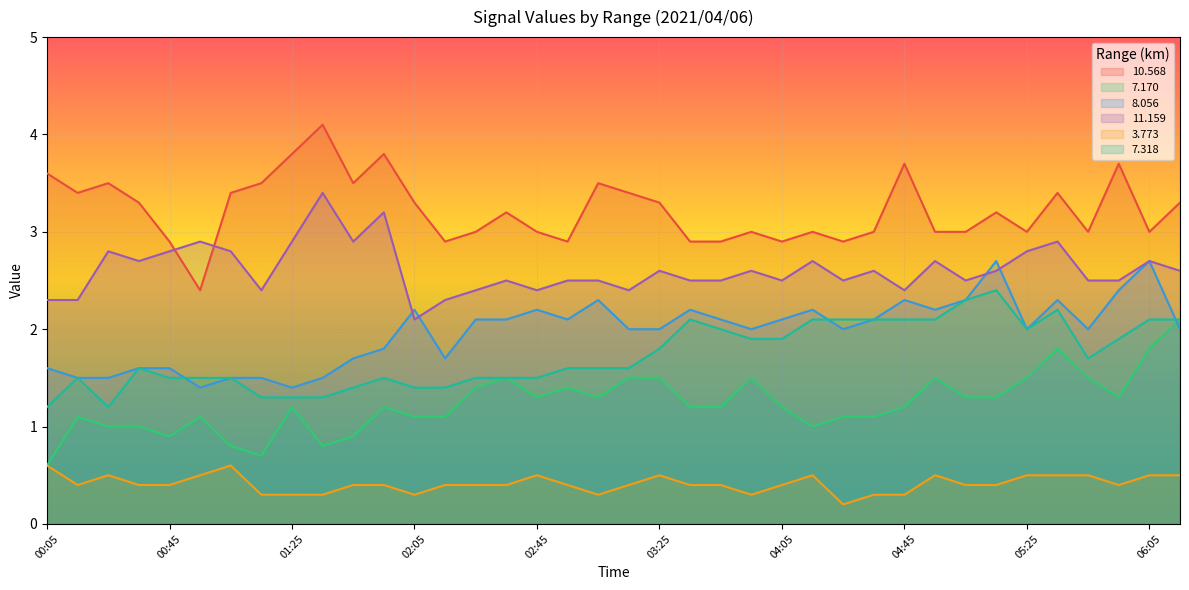

Reading right to left, transcribe all the data shown in this chart.

 10.568: 06:15=3.3	06:05=3.0	05:55=3.7	05:45=3.0	05:35=3.4	05:25=3.0	05:15=3.2	05:05=3.0	04:55=3.0	04:45=3.7	04:35=3.0	04:25=2.9	04:15=3.0	04:05=2.9	03:55=3.0	03:45=2.9	03:35=2.9	03:25=3.3	03:15=3.4	03:05=3.5	02:55=2.9	02:45=3.0	02:35=3.2	02:25=3.0	02:15=2.9	02:05=3.3	01:55=3.8	01:45=3.5	01:35=4.1	01:25=3.8	01:15=3.5	01:05=3.4	00:55=2.4	00:45=2.9	00:35=3.3	00:25=3.5	00:15=3.4	00:05=3.6
  7.170: 06:15=2.1	06:05=1.8	05:55=1.3	05:45=1.5	05:35=1.8	05:25=1.5	05:15=1.3	05:05=1.3	04:55=1.5	04:45=1.2	04:35=1.1	04:25=1.1	04:15=1.0	04:05=1.2	03:55=1.5	03:45=1.2	03:35=1.2	03:25=1.5	03:15=1.5	03:05=1.3	02:55=1.4	02:45=1.3	02:35=1.5	02:25=1.4	02:15=1.1	02:05=1.1	01:55=1.2	01:45=0.9	01:35=0.8	01:25=1.2	01:15=0.7	01:05=0.8	00:55=1.1	00:45=0.9	00:35=1.0	00:25=1.0	00:15=1.1	00:05=0.6
  8.056: 06:15=2.0	06:05=2.7	05:55=2.4	05:45=2.0	05:35=2.3	05:25=2.0	05:15=2.7	05:05=2.3	04:55=2.2	04:45=2.3	04:35=2.1	04:25=2.0	04:15=2.2	04:05=2.1	03:55=2.0	03:45=2.1	03:35=2.2	03:25=2.0	03:15=2.0	03:05=2.3	02:55=2.1	02:45=2.2	02:35=2.1	02:25=2.1	02:15=1.7	02:05=2.2	01:55=1.8	01:45=1.7	01:35=1.5	01:25=1.4	01:15=1.5	01:05=1.5	00:55=1.4	00:45=1.6	00:35=1.6	00:25=1.5	00:15=1.5	00:05=1.6
 11.159: 06:15=2.6	06:05=2.7	05:55=2.5	05:45=2.5	05:35=2.9	05:25=2.8	05:15=2.6	05:05=2.5	04:55=2.7	04:45=2.4	04:35=2.6	04:25=2.5	04:15=2.7	04:05=2.5	03:55=2.6	03:45=2.5	03:35=2.5	03:25=2.6	03:15=2.4	03:05=2.5	02:55=2.5	02:45=2.4	02:35=2.5	02:25=2.4	02:15=2.3	02:05=2.1	01:55=3.2	01:45=2.9	01:35=3.4	01:25=2.9	01:15=2.4	01:05=2.8	00:55=2.9	00:45=2.8	00:35=2.7	00:25=2.8	00:15=2.3	00:05=2.3
  3.773: 06:15=0.5	06:05=0.5	05:55=0.4	05:45=0.5	05:35=0.5	05:25=0.5	05:15=0.4	05:05=0.4	04:55=0.5	04:45=0.3	04:35=0.3	04:25=0.2	04:15=0.5	04:05=0.4	03:55=0.3	03:45=0.4	03:35=0.4	03:25=0.5	03:15=0.4	03:05=0.3	02:55=0.4	02:45=0.5	02:35=0.4	02:25=0.4	02:15=0.4	02:05=0.3	01:55=0.4	01:45=0.4	01:35=0.3	01:25=0.3	01:15=0.3	01:05=0.6	00:55=0.5	00:45=0.4	00:35=0.4	00:25=0.5	00:15=0.4	00:05=0.6
  7.318: 06:15=2.1	06:05=2.1	05:55=1.9	05:45=1.7	05:35=2.2	05:25=2.0	05:15=2.4	05:05=2.3	04:55=2.1	04:45=2.1	04:35=2.1	04:25=2.1	04:15=2.1	04:05=1.9	03:55=1.9	03:45=2.0	03:35=2.1	03:25=1.8	03:15=1.6	03:05=1.6	02:55=1.6	02:45=1.5	02:35=1.5	02:25=1.5	02:15=1.4	02:05=1.4	01:55=1.5	01:45=1.4	01:35=1.3	01:25=1.3	01:15=1.3	01:05=1.5	00:55=1.5	00:45=1.5	00:35=1.6	00:25=1.2	00:15=1.5	00:05=1.2